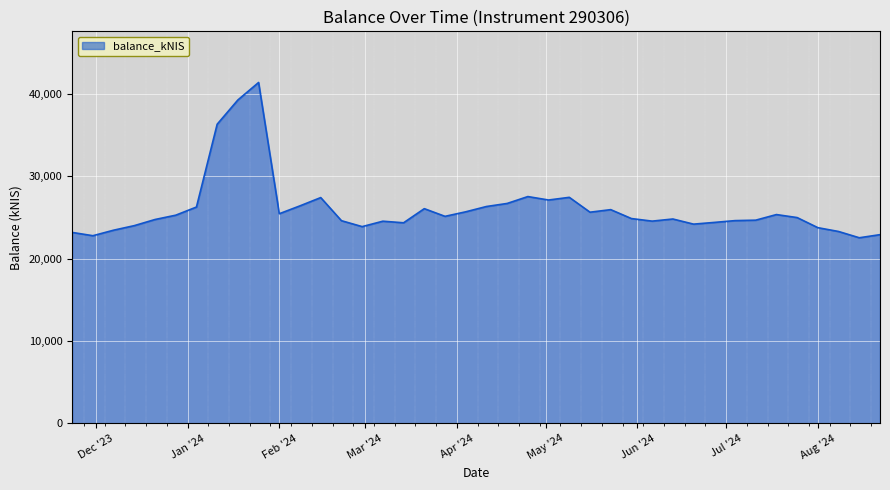

What is the greatest value displayed?

41379.6